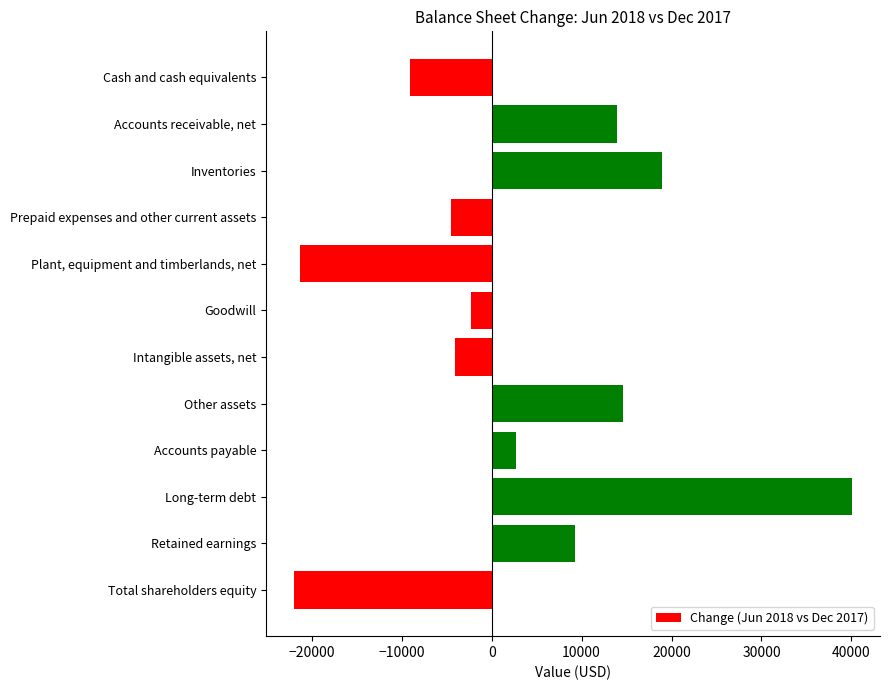

What is the difference between the maximum and minimum values?

62055